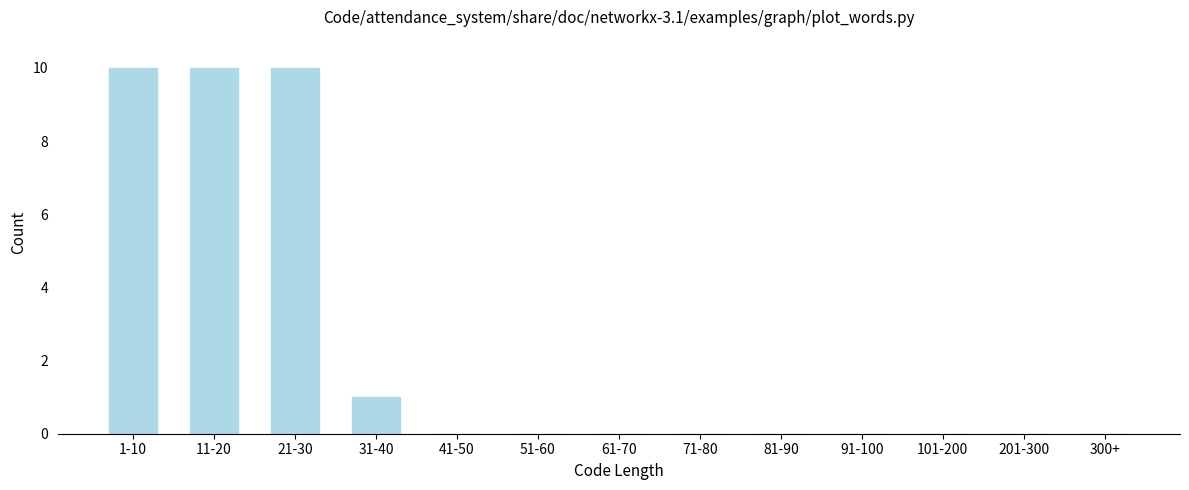

Reading left to right, what are all the values shown in this chart?

1-10=10	11-20=10	21-30=10	31-40=1	41-50=0	51-60=0	61-70=0	71-80=0	81-90=0	91-100=0	101-200=0	201-300=0	300+=0